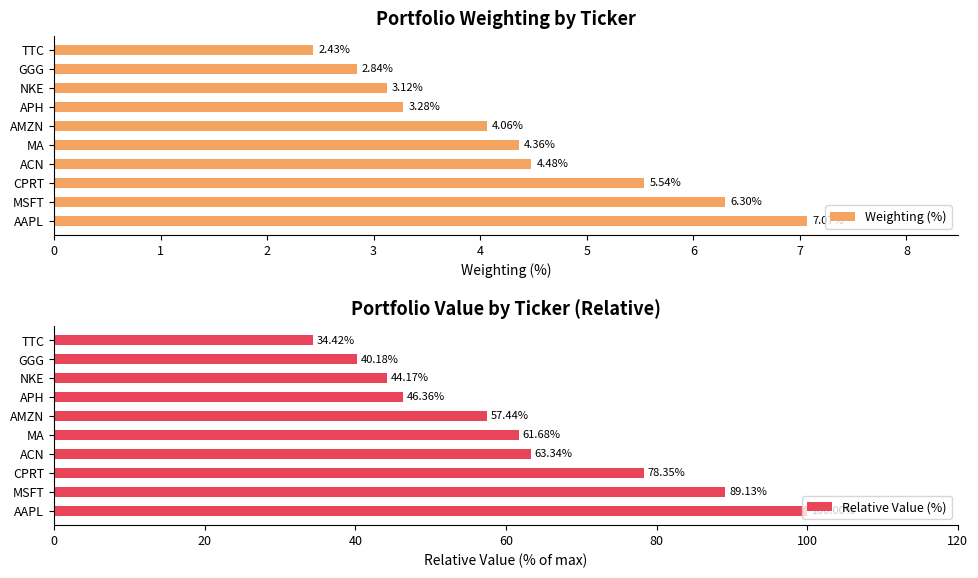

What is the difference between the maximum and minimum values in the Relative Value (%) series?

65.6